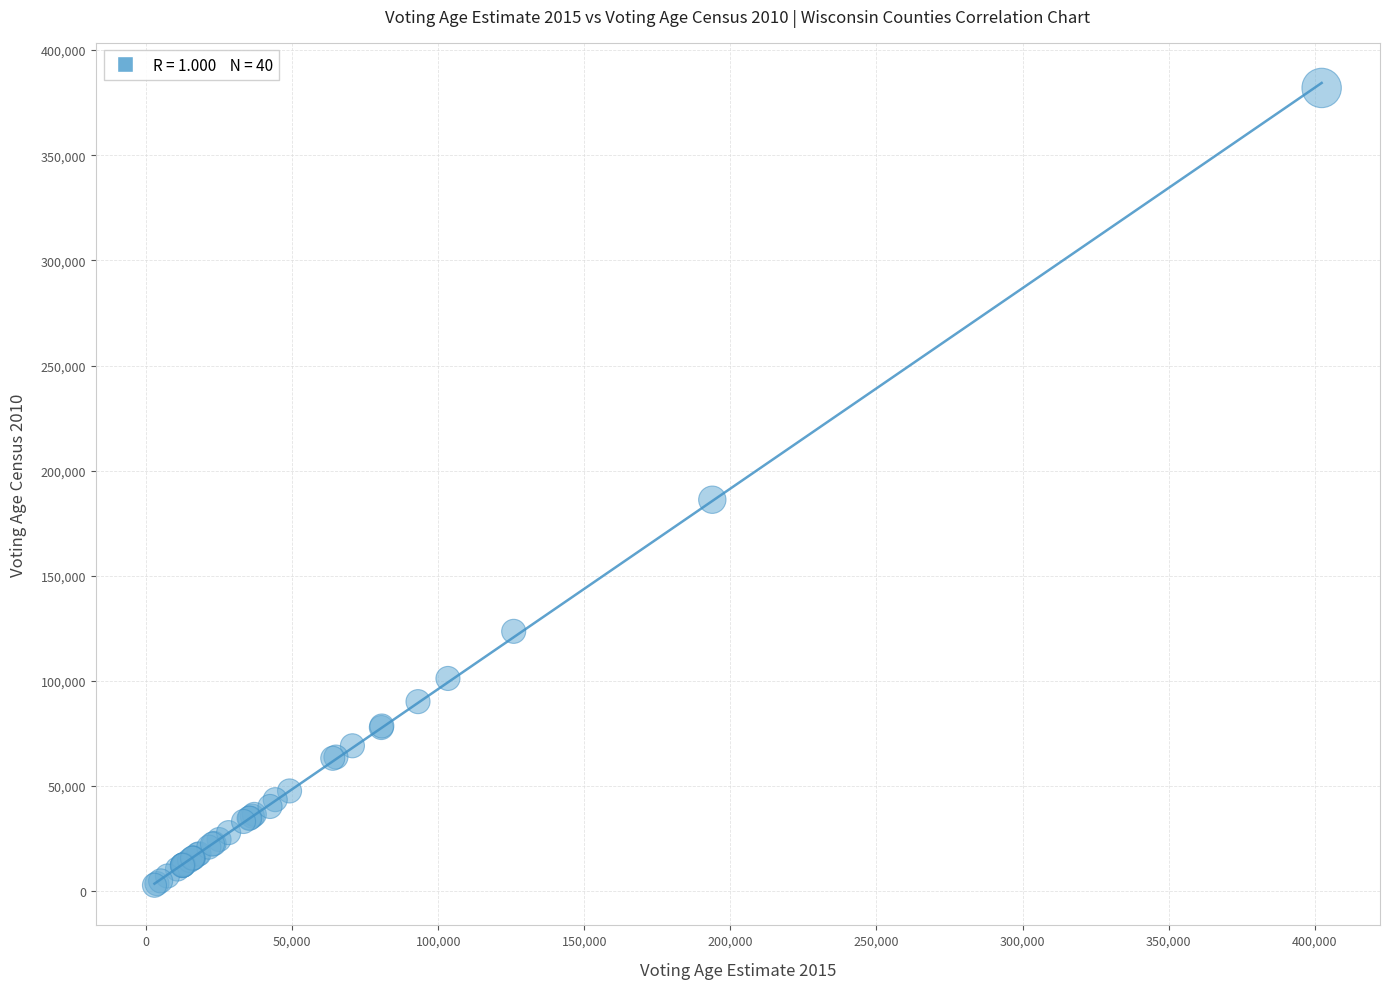

What Y value in the scatter plot is closest to 192421?

186184